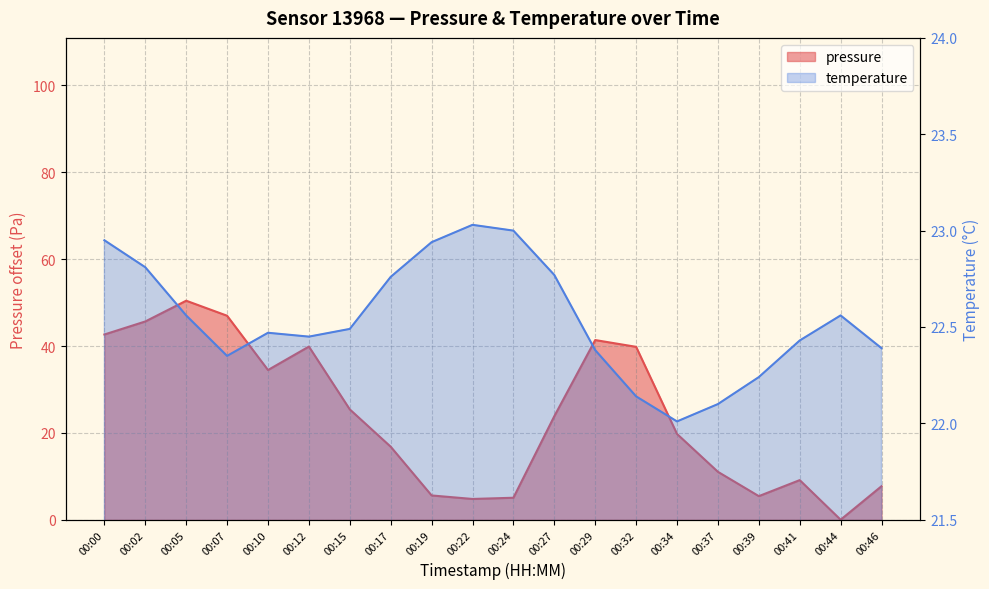

True or false: temperature and pressure cross at least once.

True